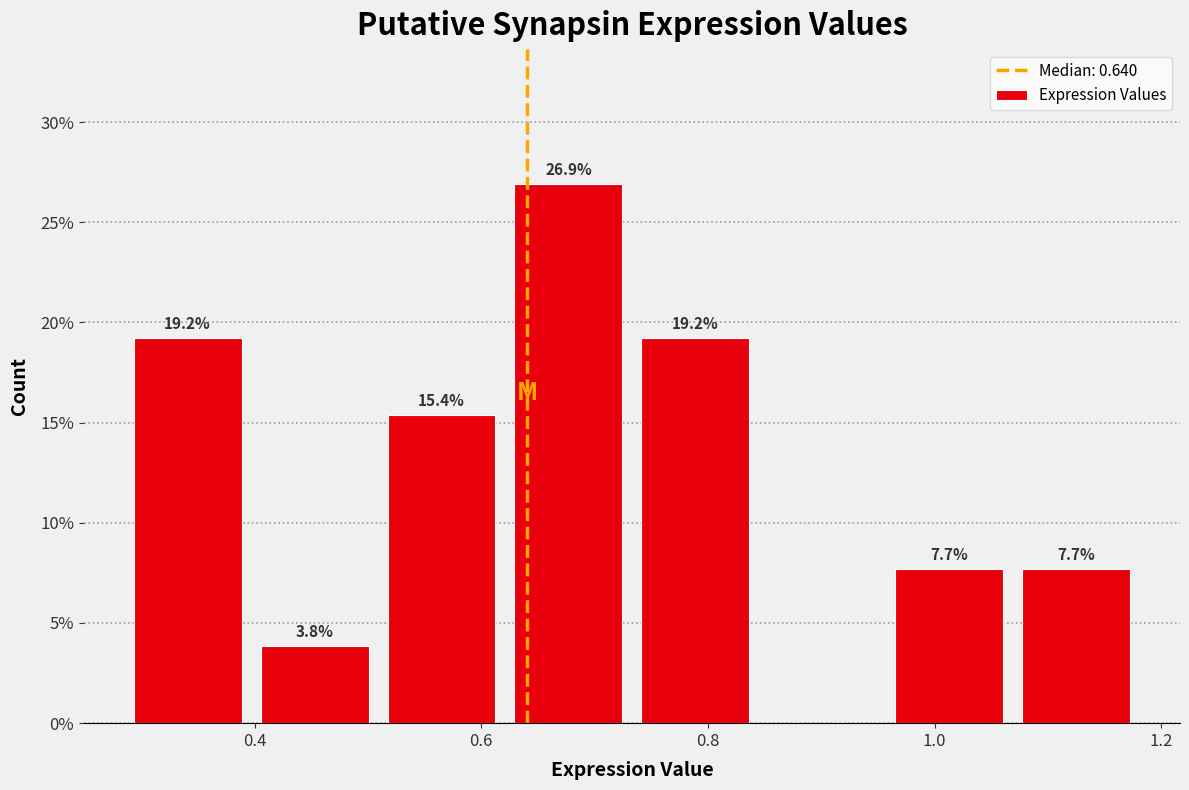

Over which range of the x-axis is the bar tallest?

0.62 to 0.74